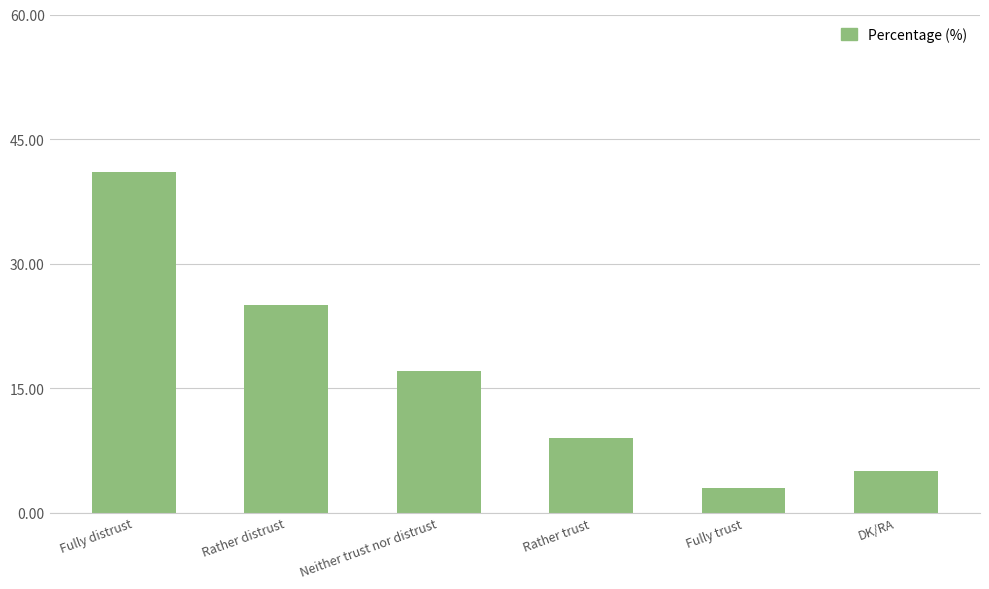

Reading left to right, list all the values displayed in this chart.

Fully distrust=41	Rather distrust=25	Neither trust nor distrust=17	Rather trust=9	Fully trust=3	DK/RA=5